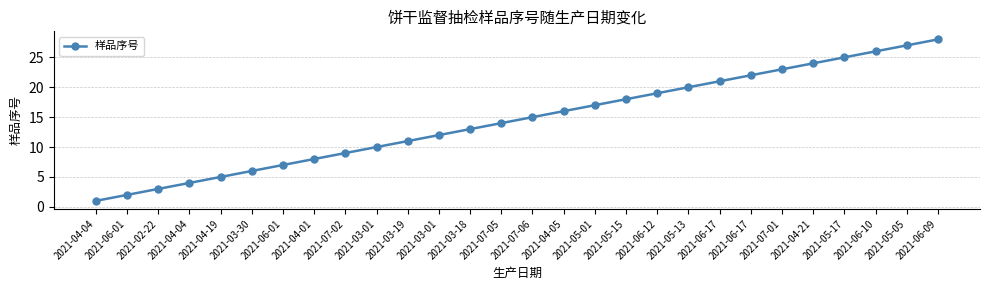

What is the greatest value displayed?

28